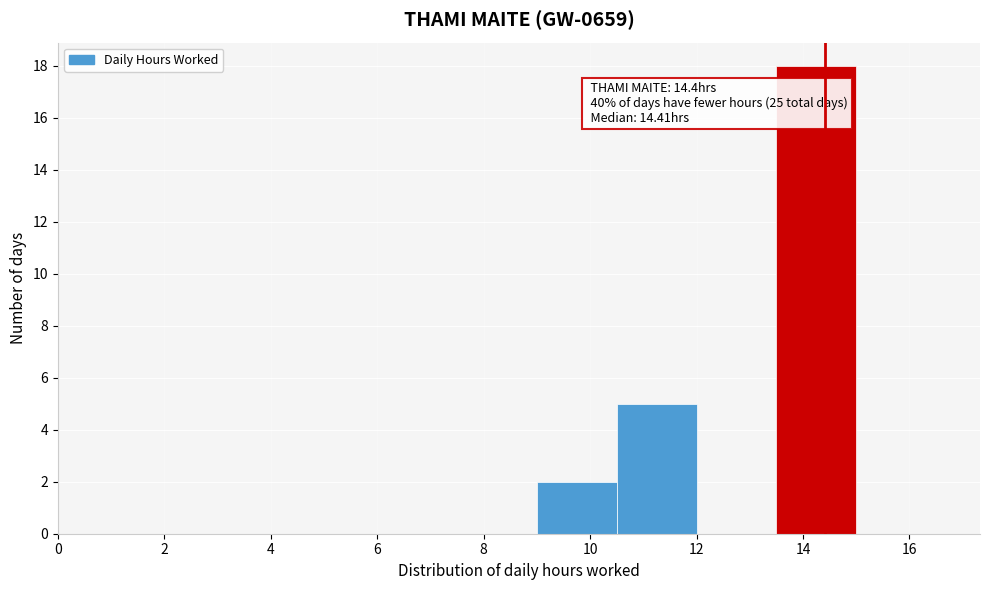

Which range on the x-axis has the tallest bar?

13.5 to 15.0